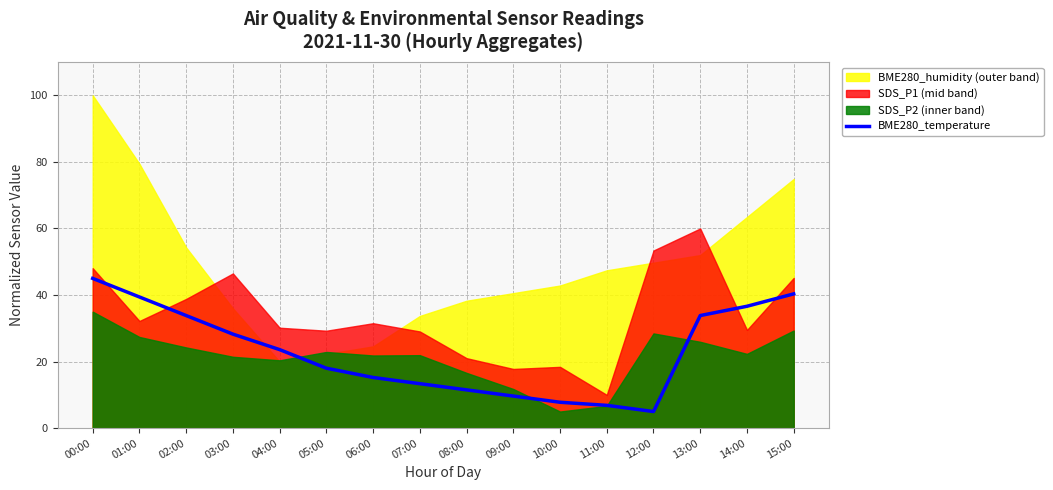

The BME280_temperature series shows 33.8 at 02:00. True or false?

True